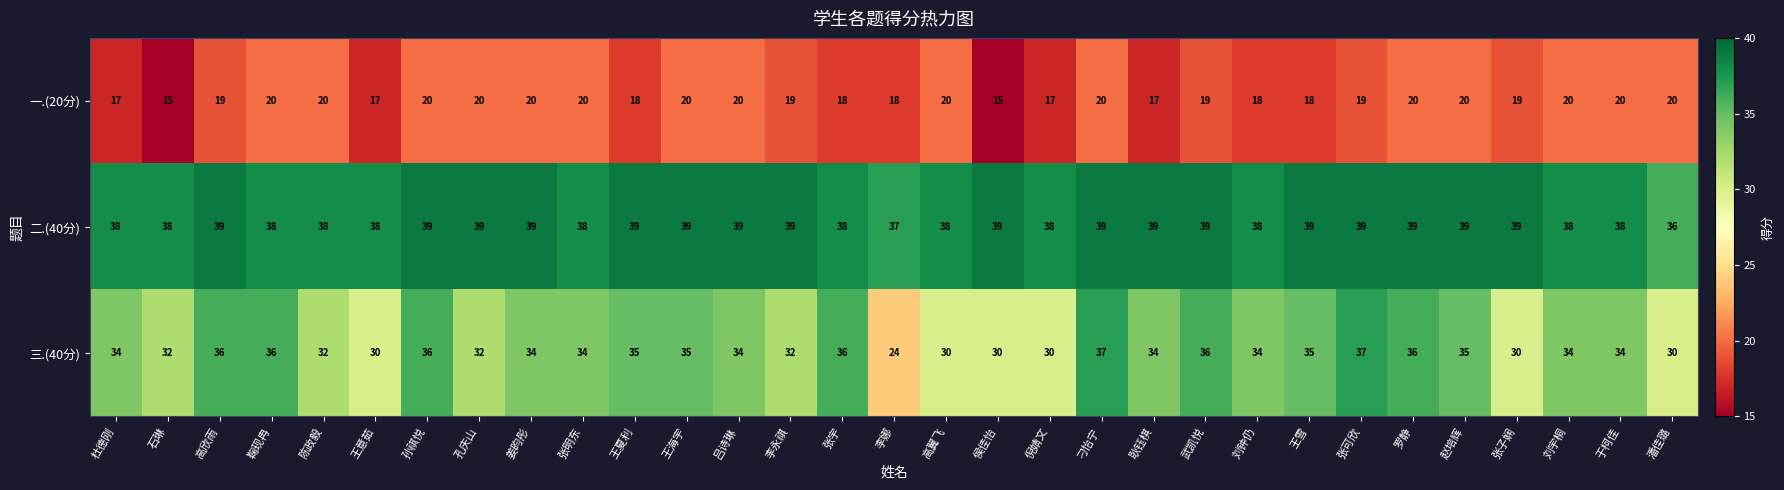

What is the total value across all series at 张宇?

92